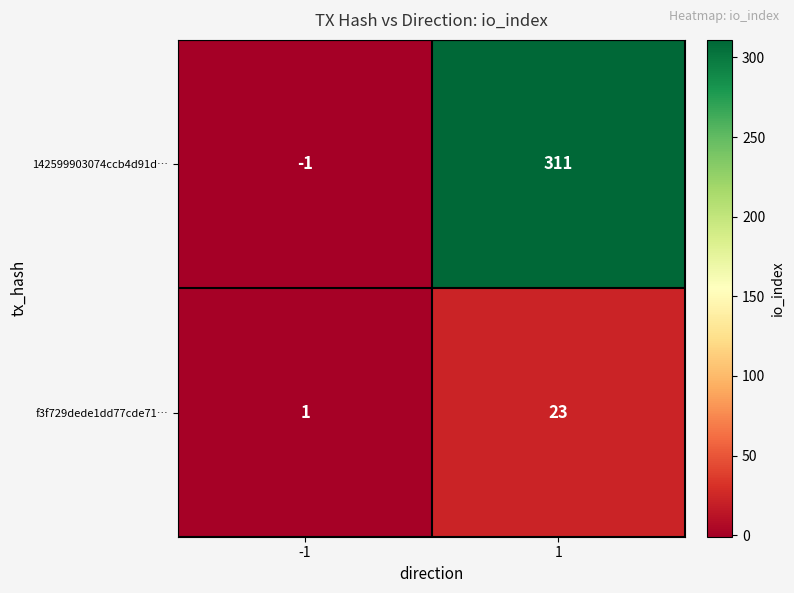

How many data points in f3f729dede1dd77cde71… are less than 23?

1